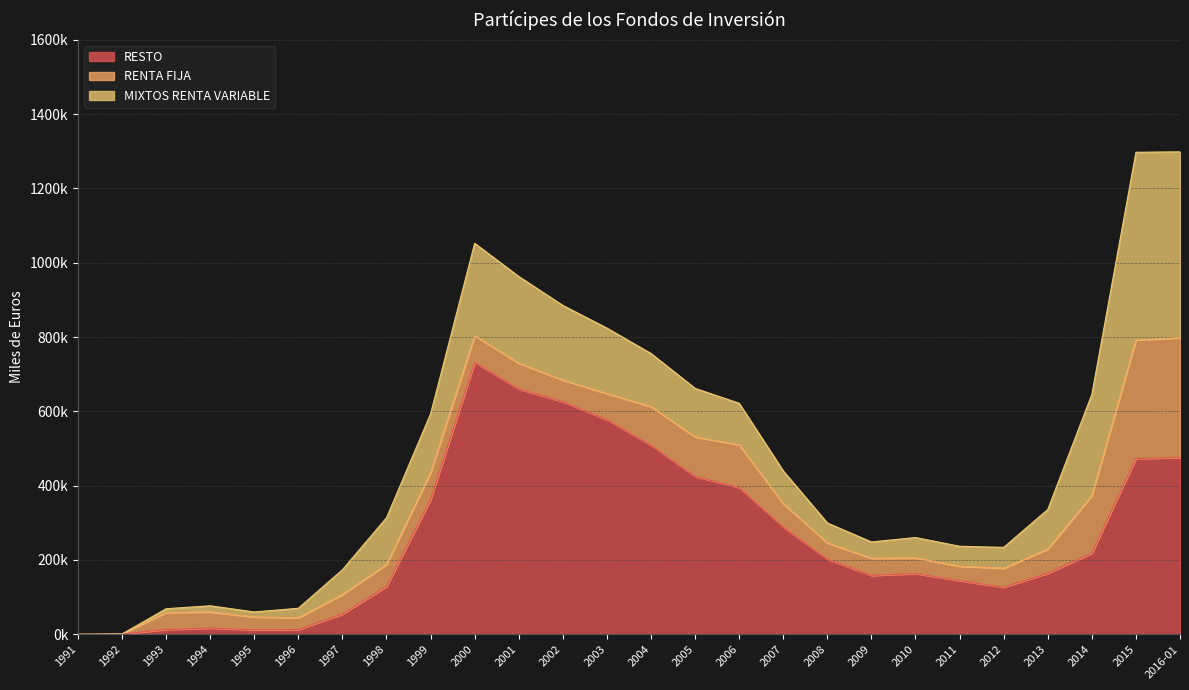

Between which two adjacent categories do RESTO and MIXTOS RENTA VARIABLE first intersect?

1994 and 1995